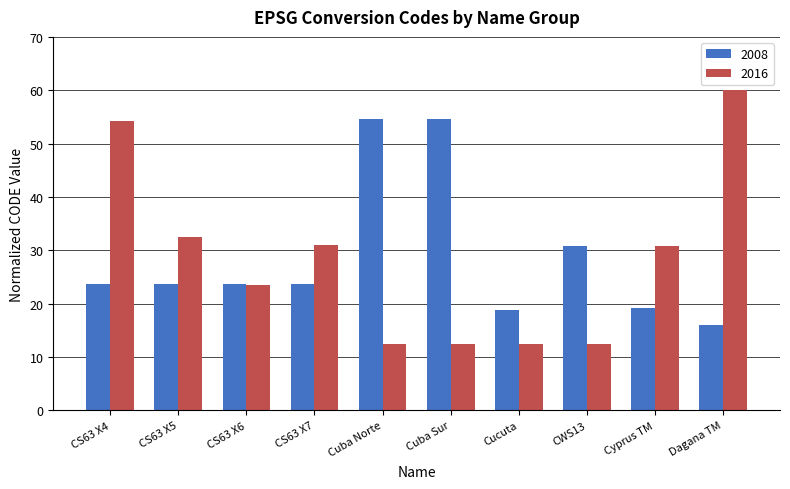

What is the difference between the highest and lowest values at Cuba Sur?

42.2